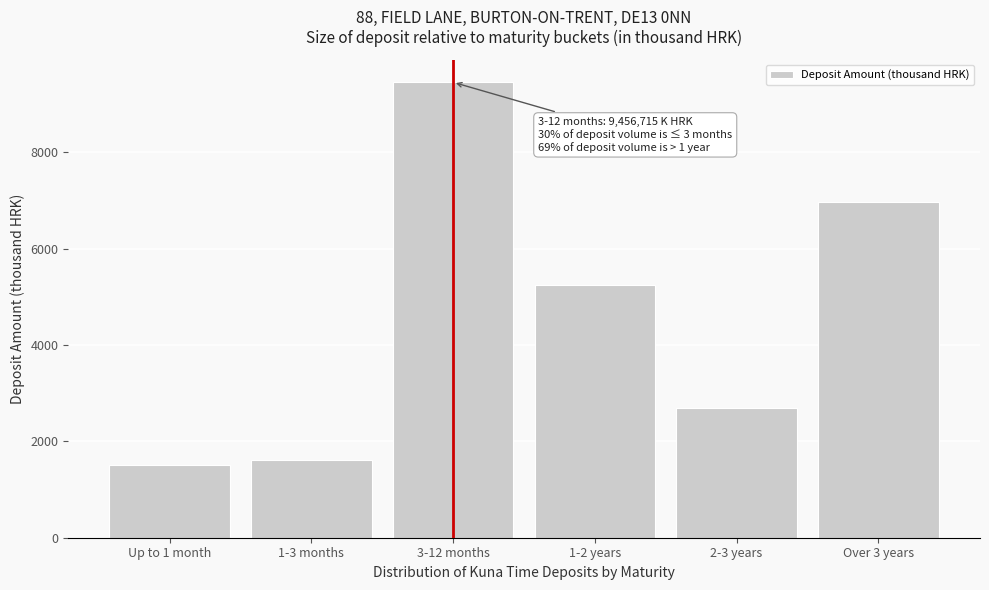

Reading left to right, what are all the values shown in this chart?

Up to 1 month=1500.8	1-3 months=1607.5	3-12 months=9456.7	1-2 years=5242.4	2-3 years=2687.7	Over 3 years=6961.9